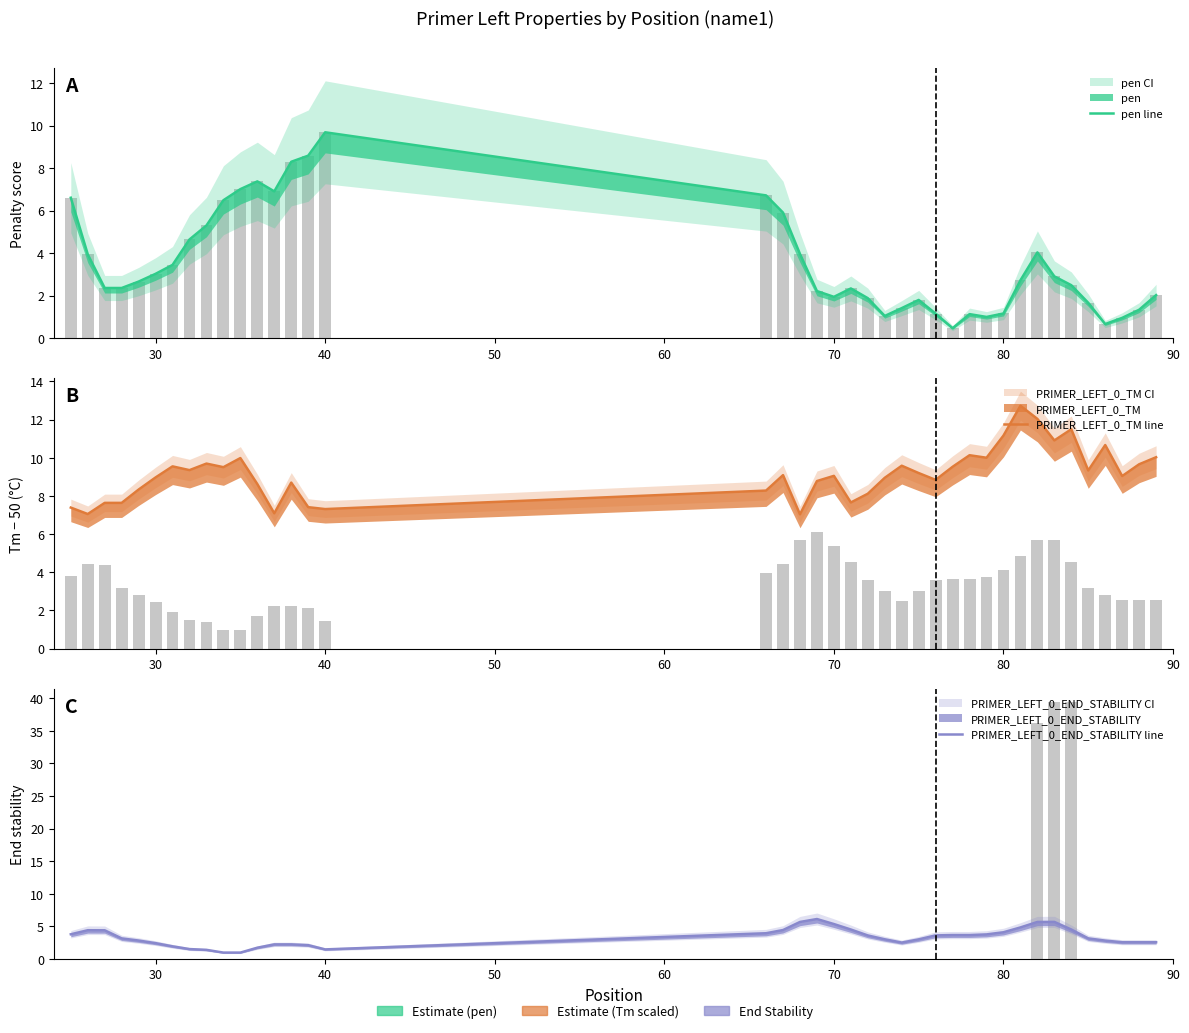

What is the minimum value for pen line?

0.5